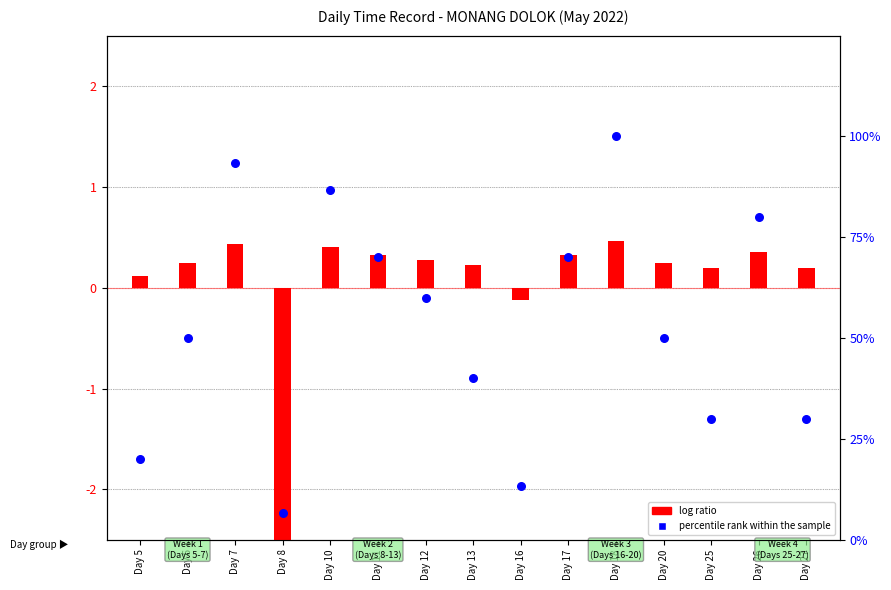

At which category is the sum across all series the highest?

Day 18